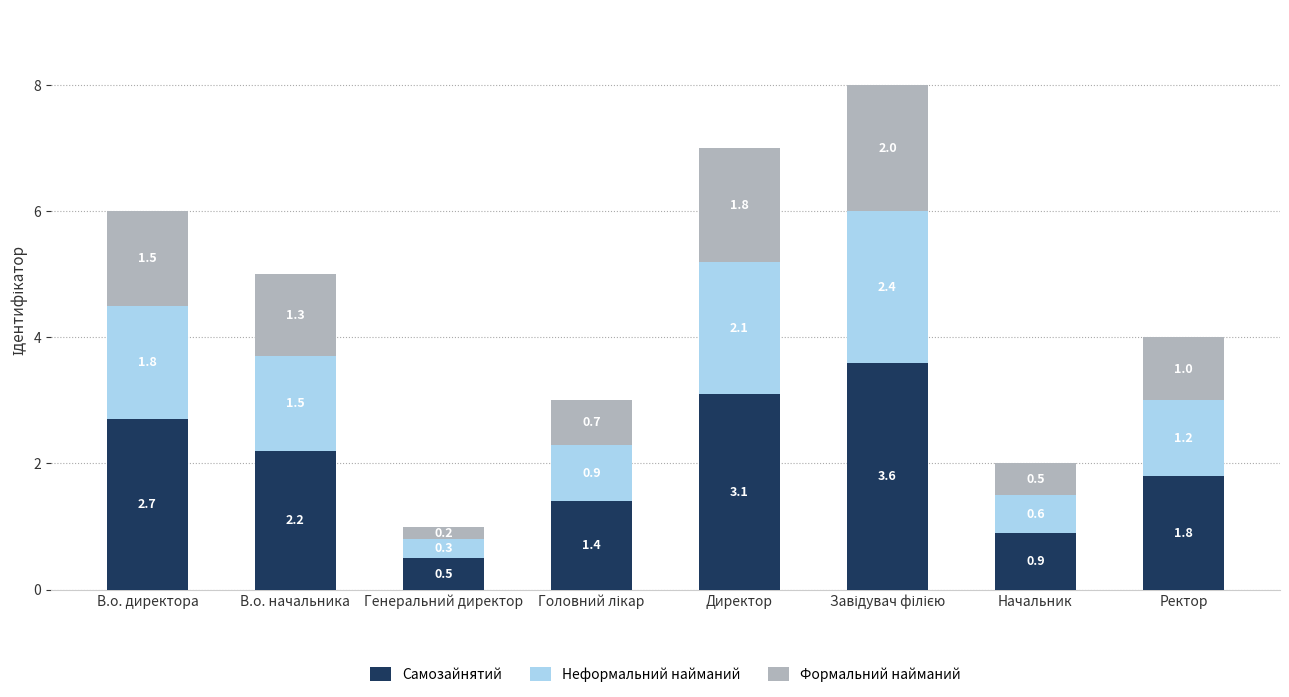

What is the total value across all series at В.о. начальника?

5.0